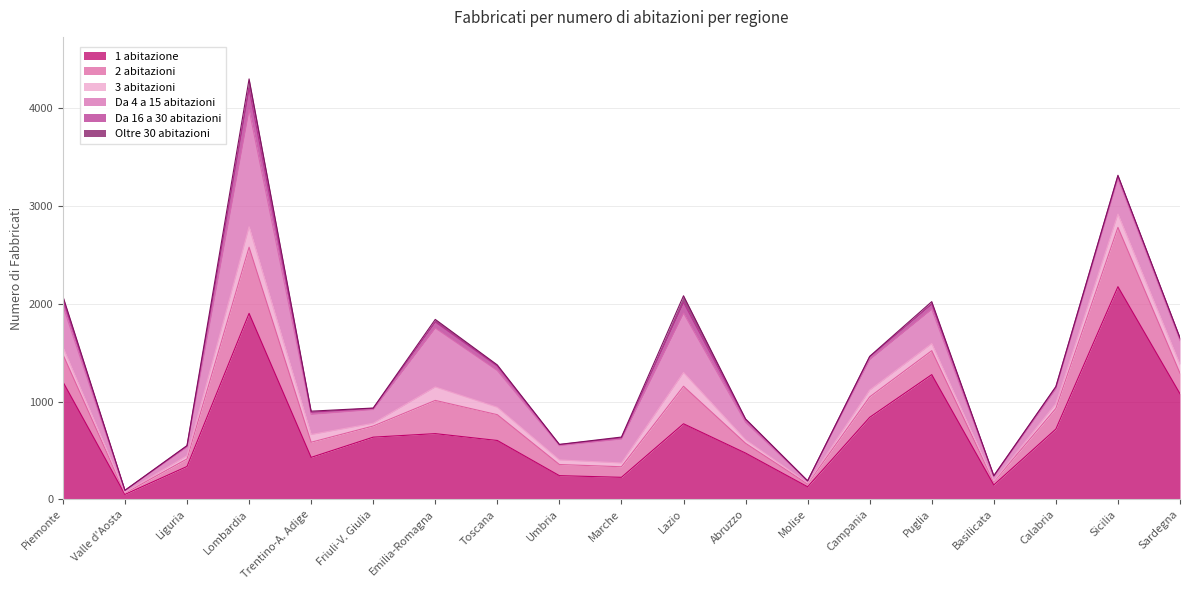

What is the value of the Da 16 a 30 abitazioni point at the 8th from the left?

45